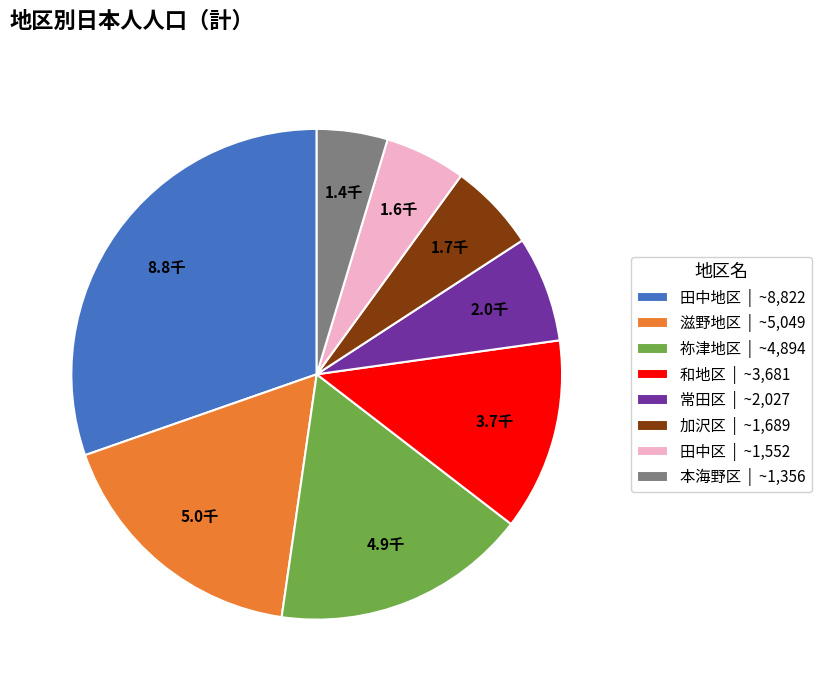

Is the sum of 加沢区 | ~1,689 and 本海野区 | ~1,356 greater than half?

No